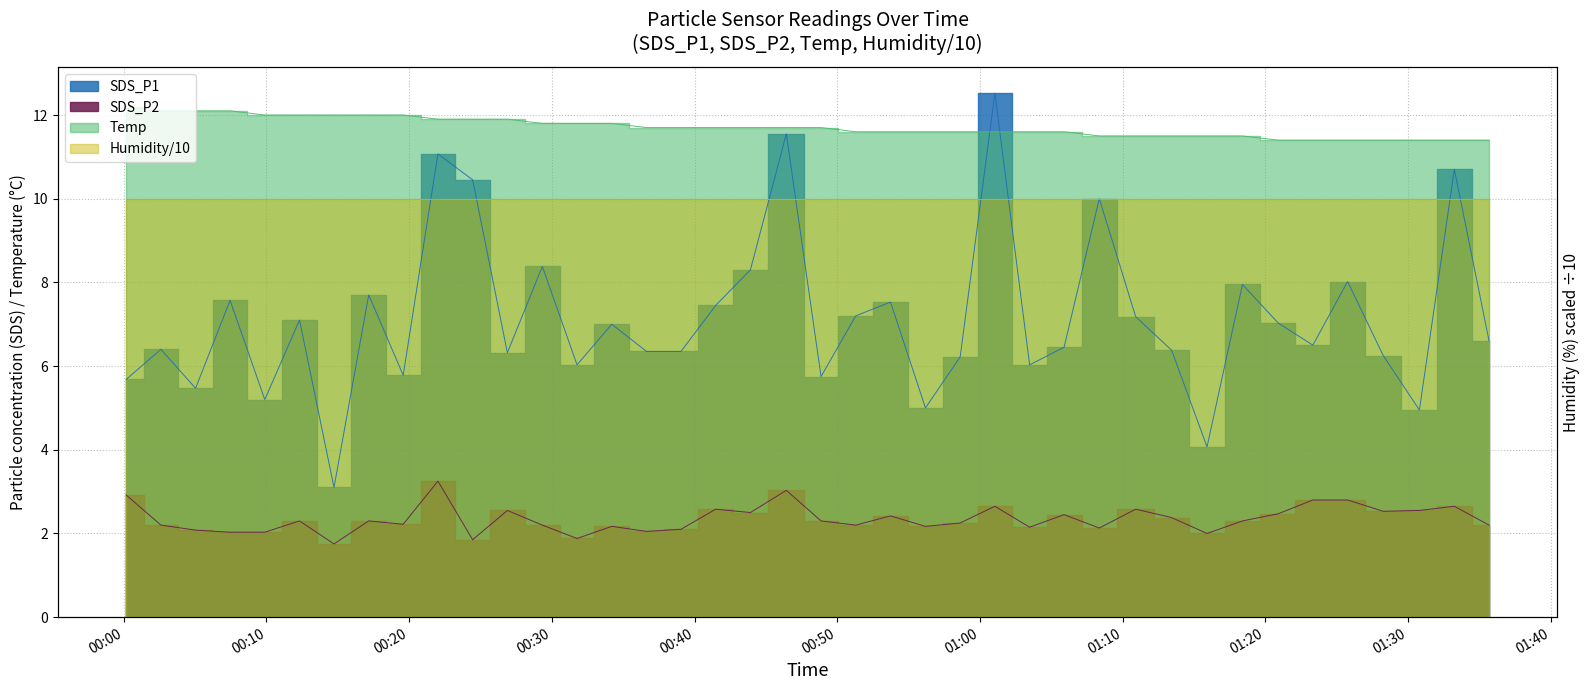

Is the value of SDS_P2 at 33 greater than the value of Temp at 00:30?

No